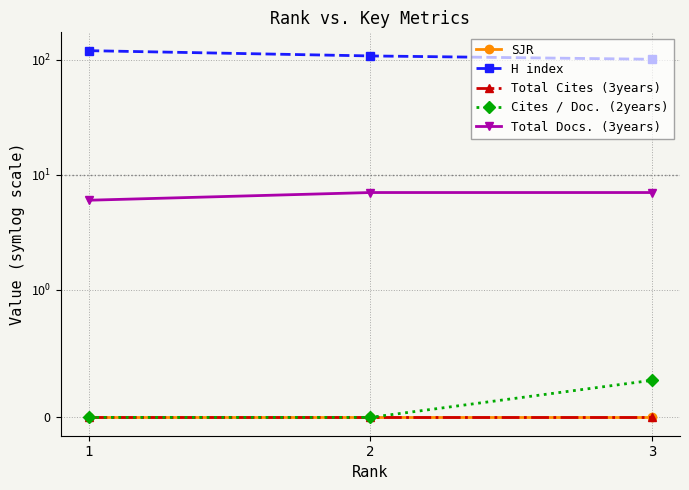

Rank the categories by SJR value from lowest to highest.

1, 2, 3